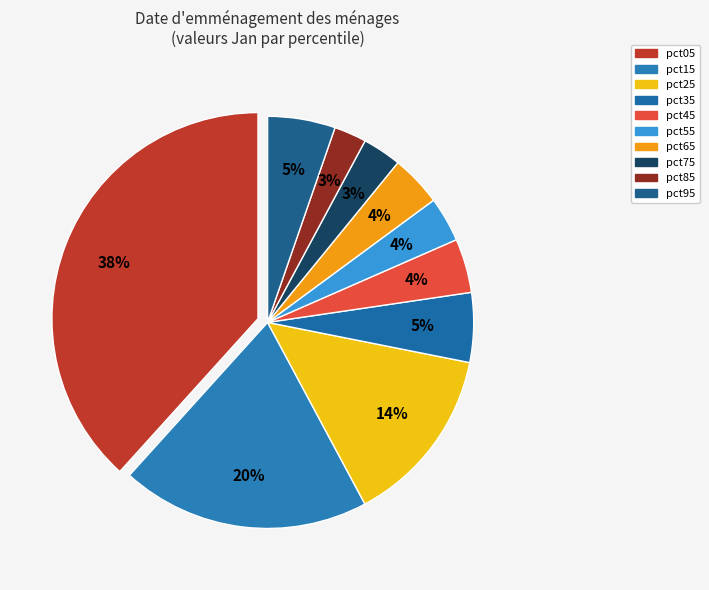

Is there a majority slice in this chart?

No